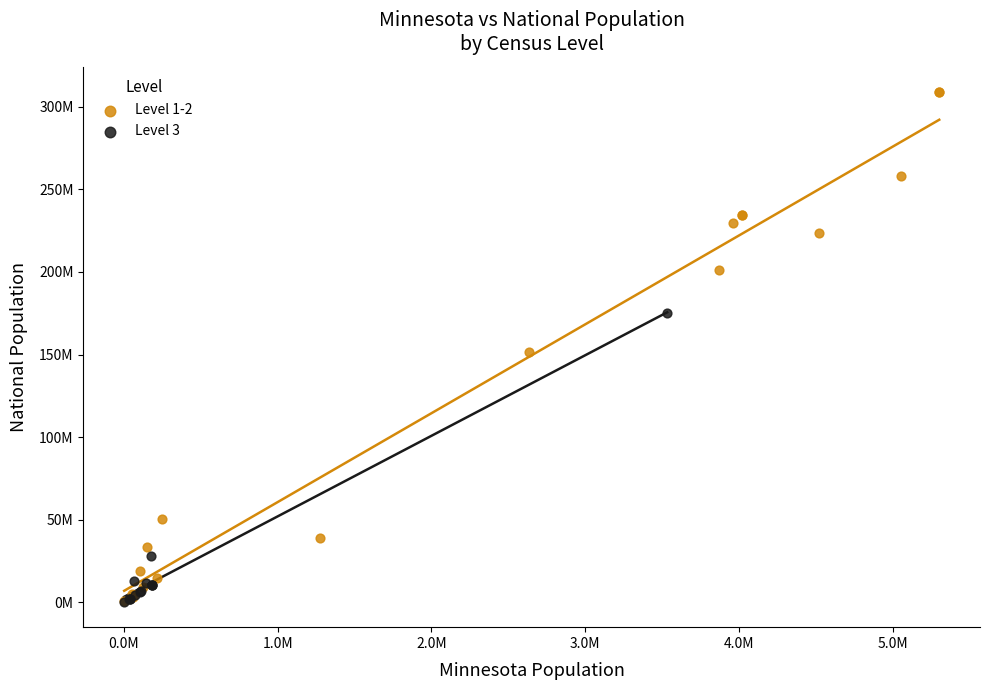

Which series contains the highest Y value?

Level 1-2